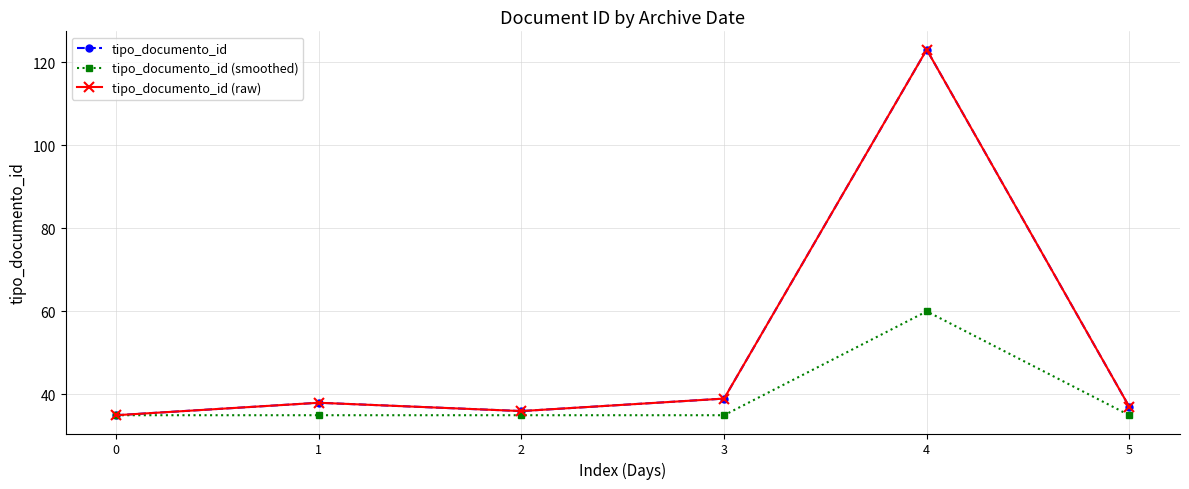

True or false: tipo_documento_id (raw) and tipo_documento_id cross at least once.

False